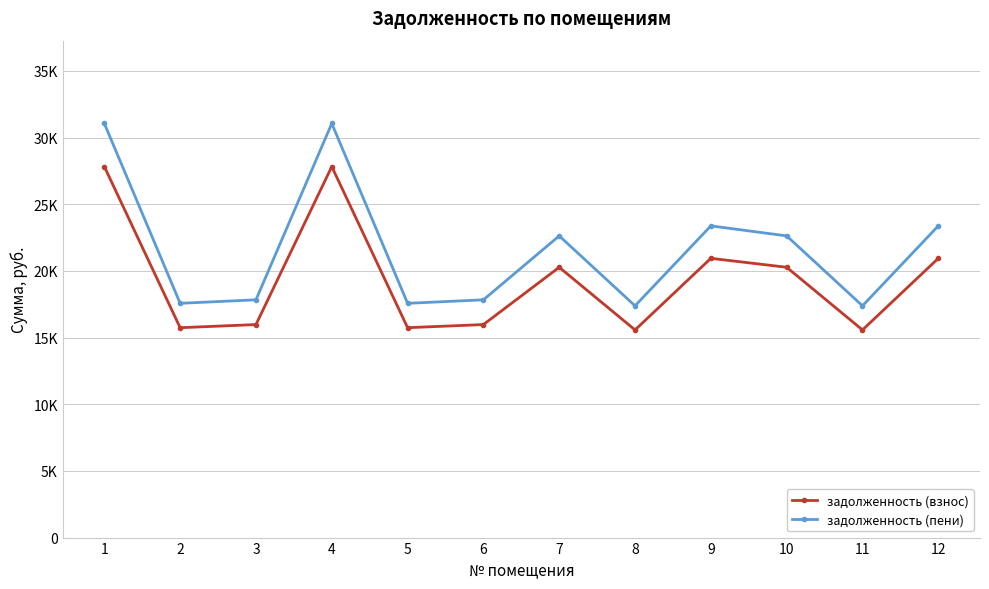

Rank the series by their average value, from lowest to highest.

задолженность (взнос), задолженность (пени)